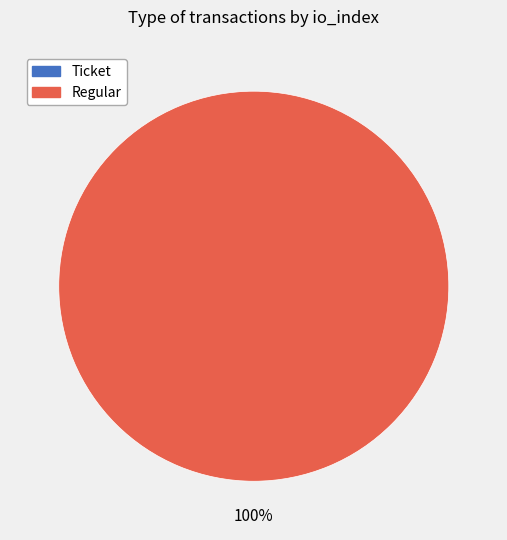

Which slice is the largest?

Regular (io_index=8)